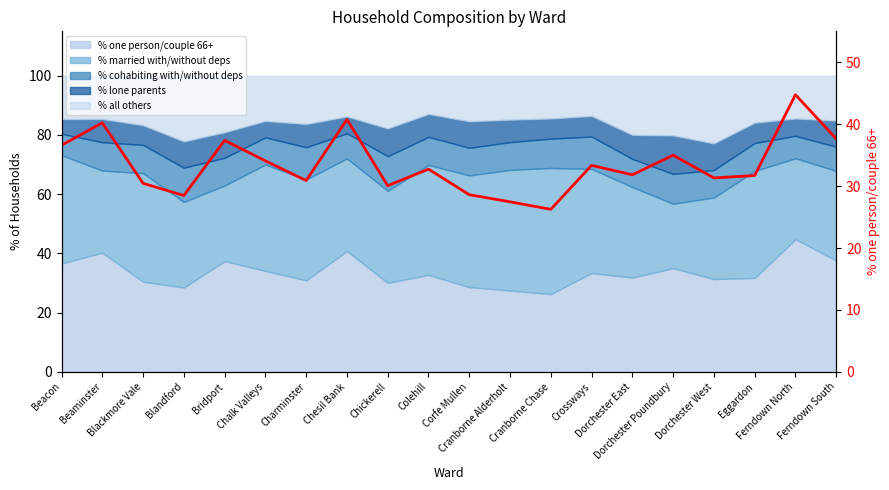

What position from the left is Chesil Bank?

8